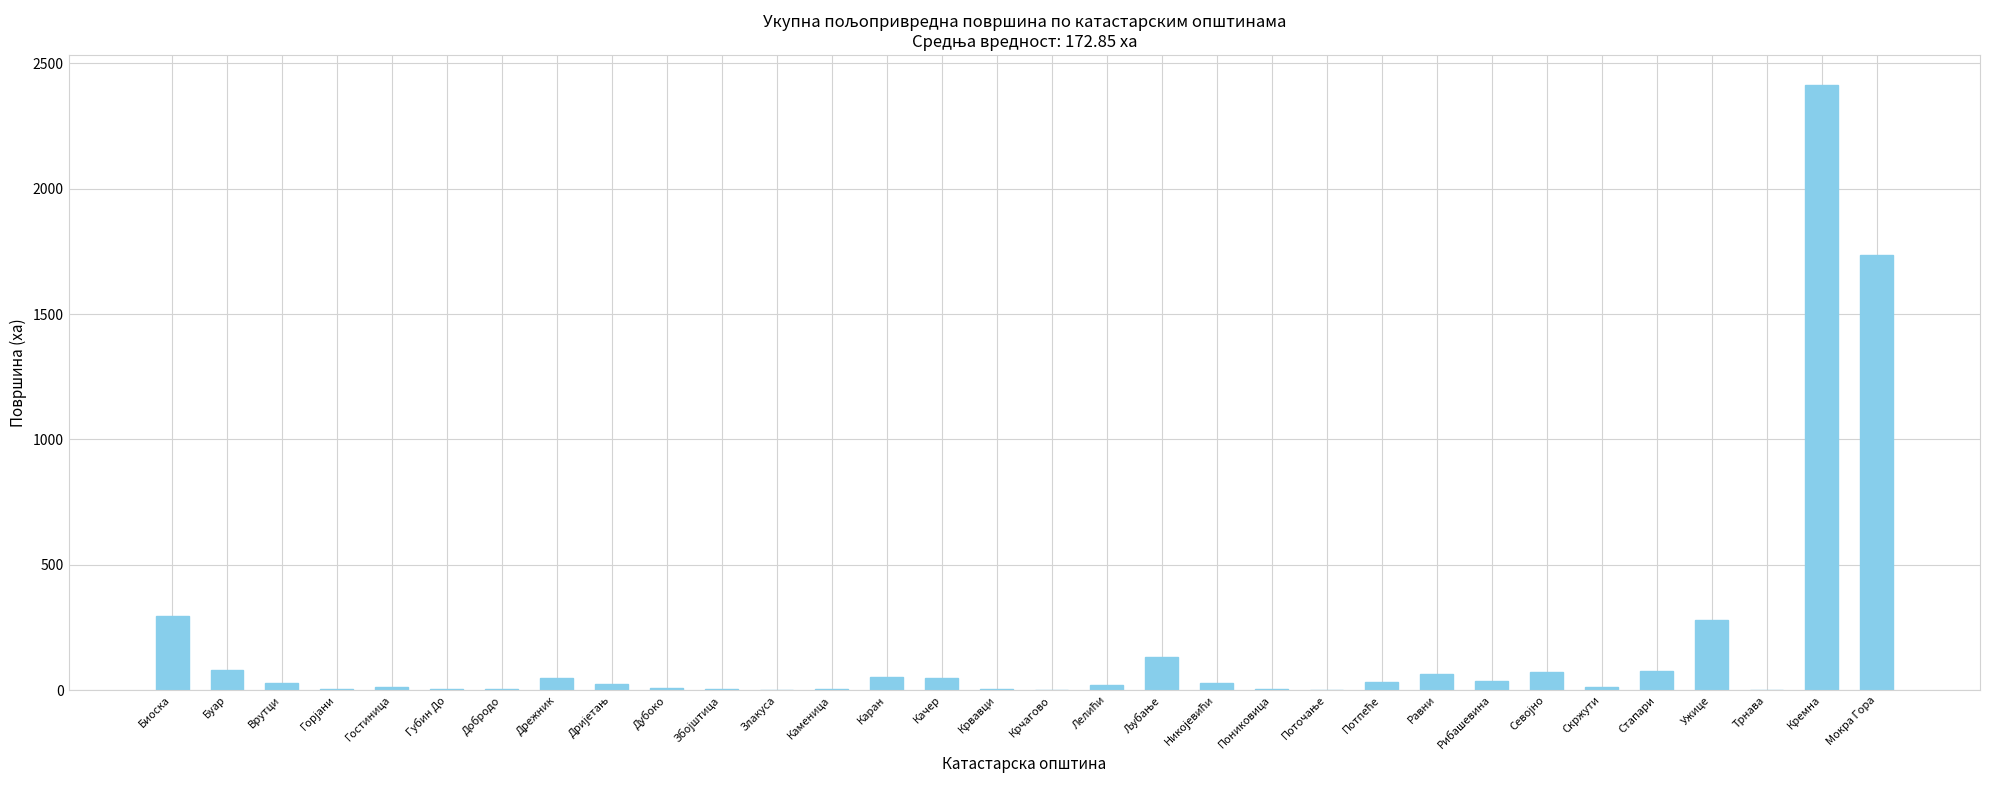

The chart shows a value of 1393.8 at Кремна. True or false?

False